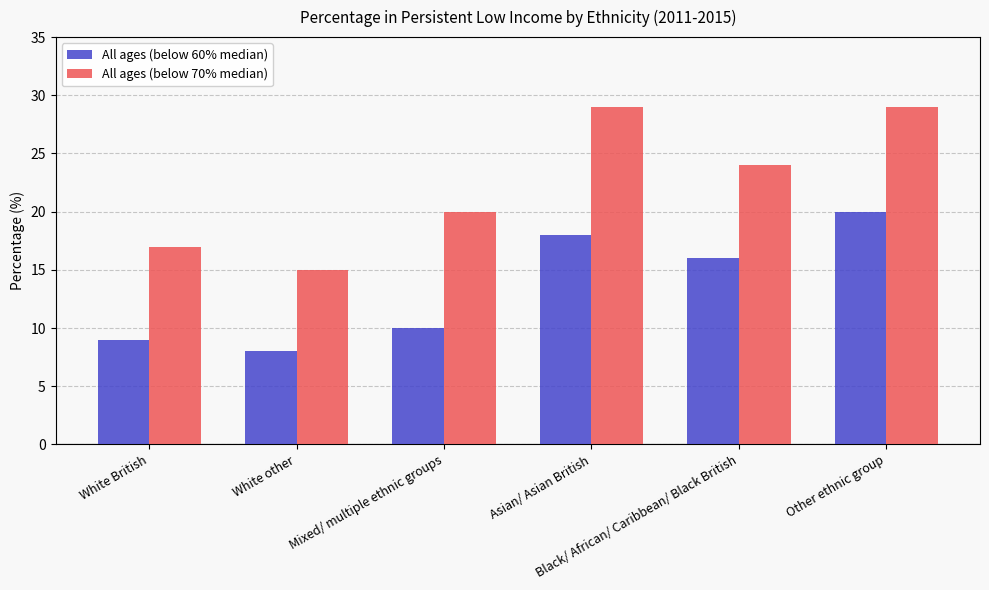

What is the sum of the All ages (below 70% median) values at Asian/ Asian British and White British?

46